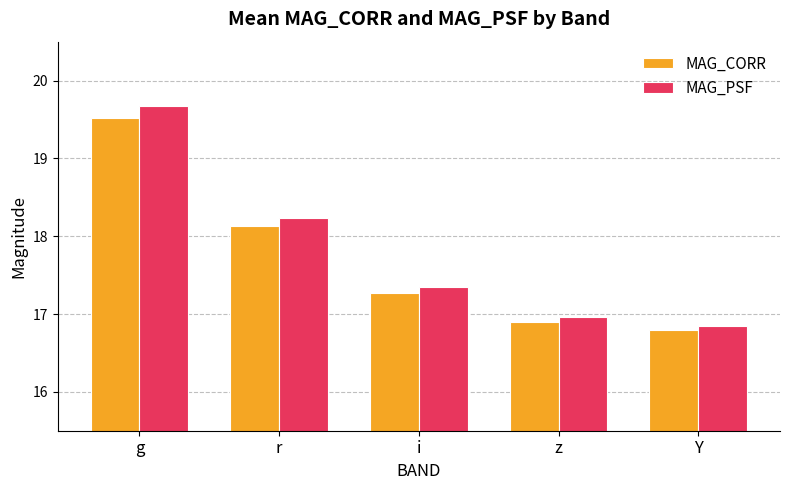

Is it true that MAG_PSF equals 8.4 at z?

False